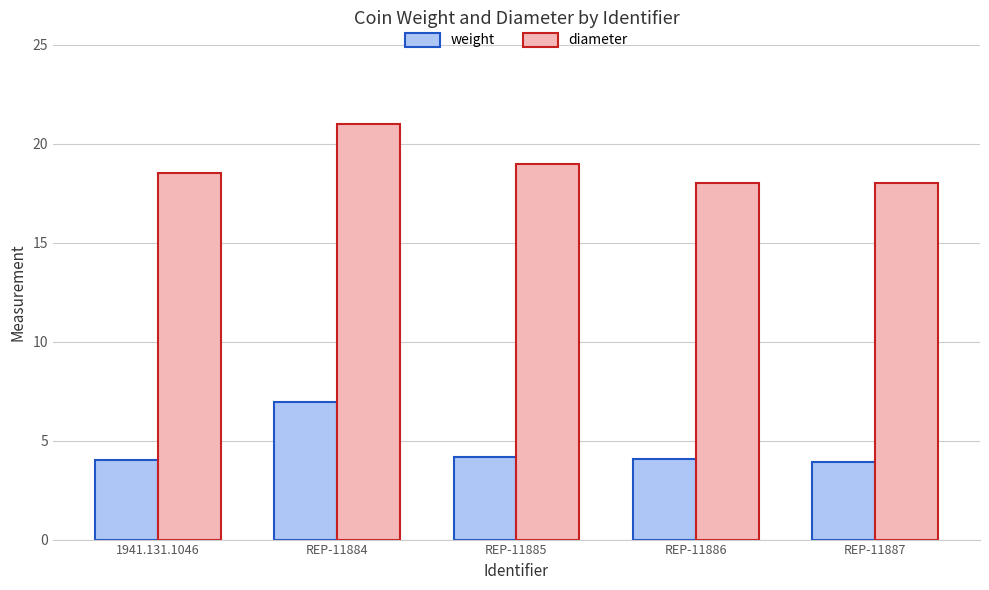

List the series in order of their overall mean, lowest first.

weight, diameter